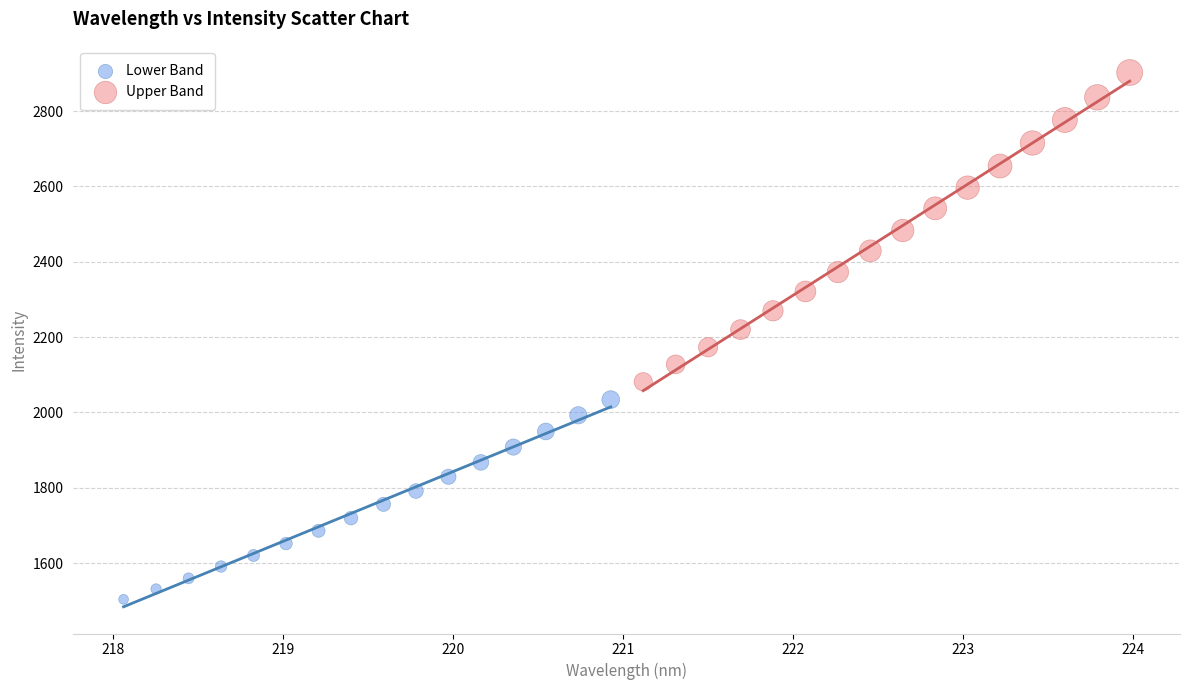

Which series has the widest spread of Y values?

Upper Band